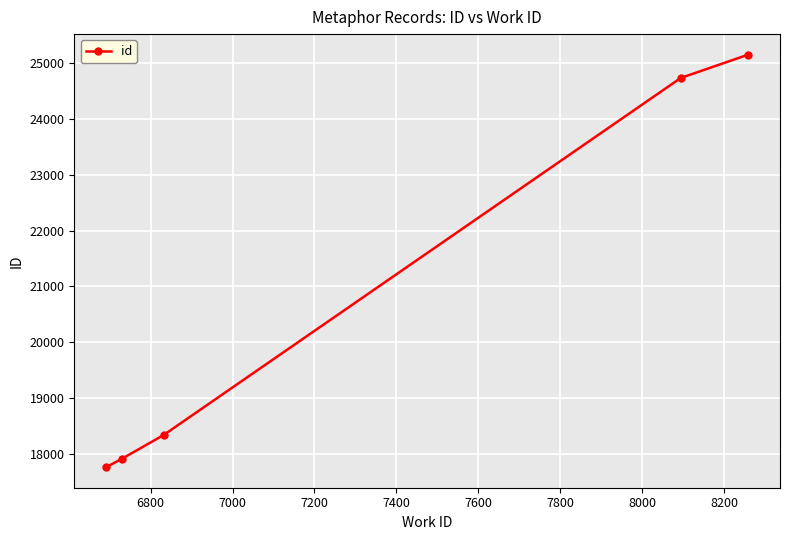

True or false: the data has more than 0 interior local peaks.

False